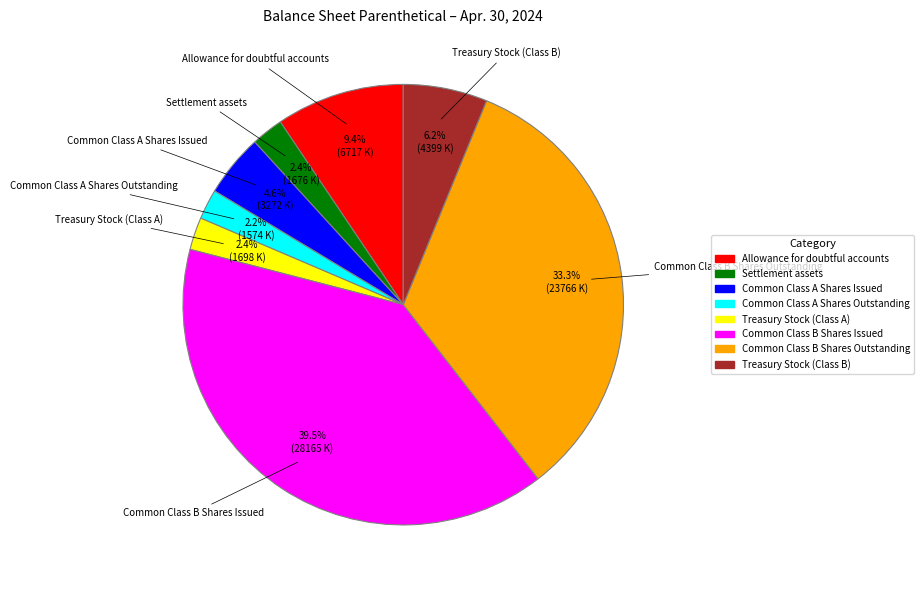

What portion of the pie excludes Common Class A Shares Issued?

95.4%